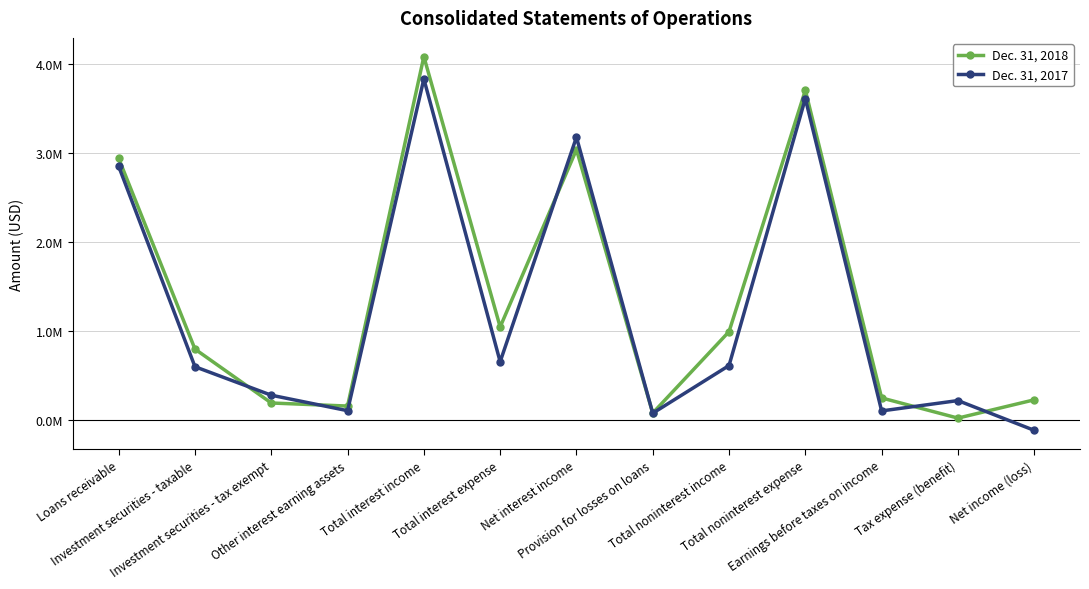

What is the maximum value for Dec. 31, 2018?

4078911